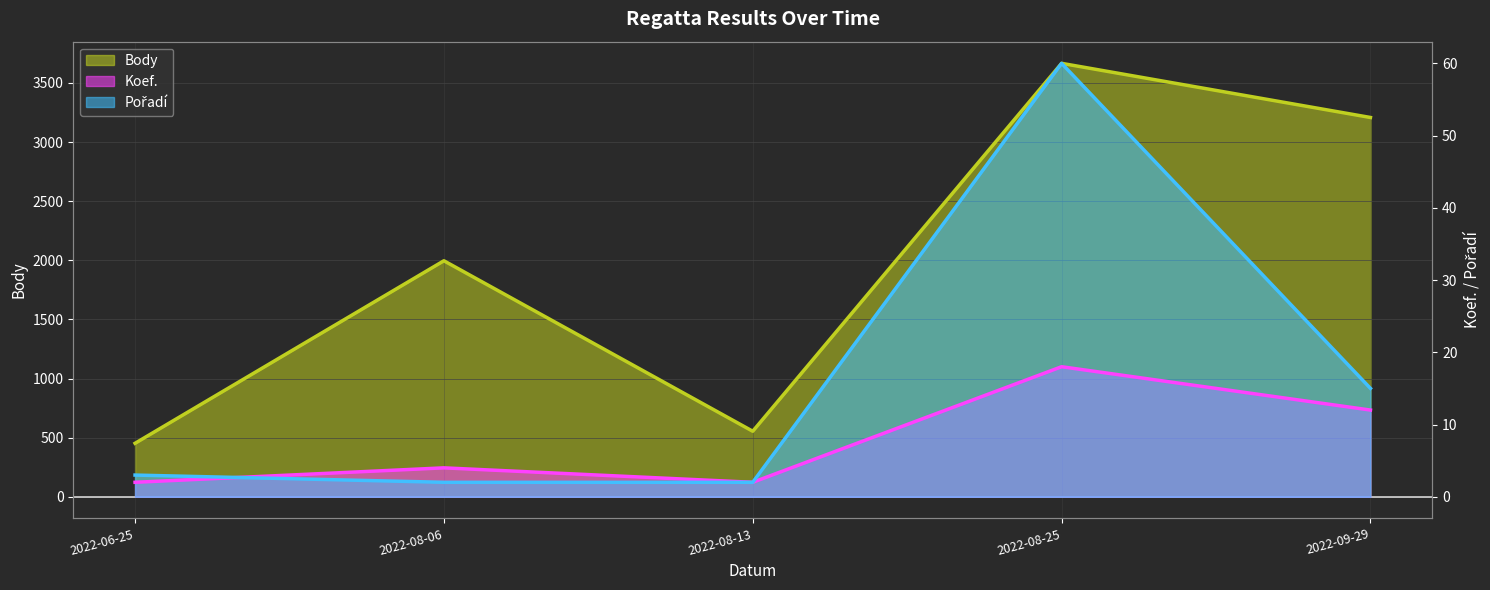

Which has a higher value, 2022-06-25 or 2022-08-13?

2022-08-13